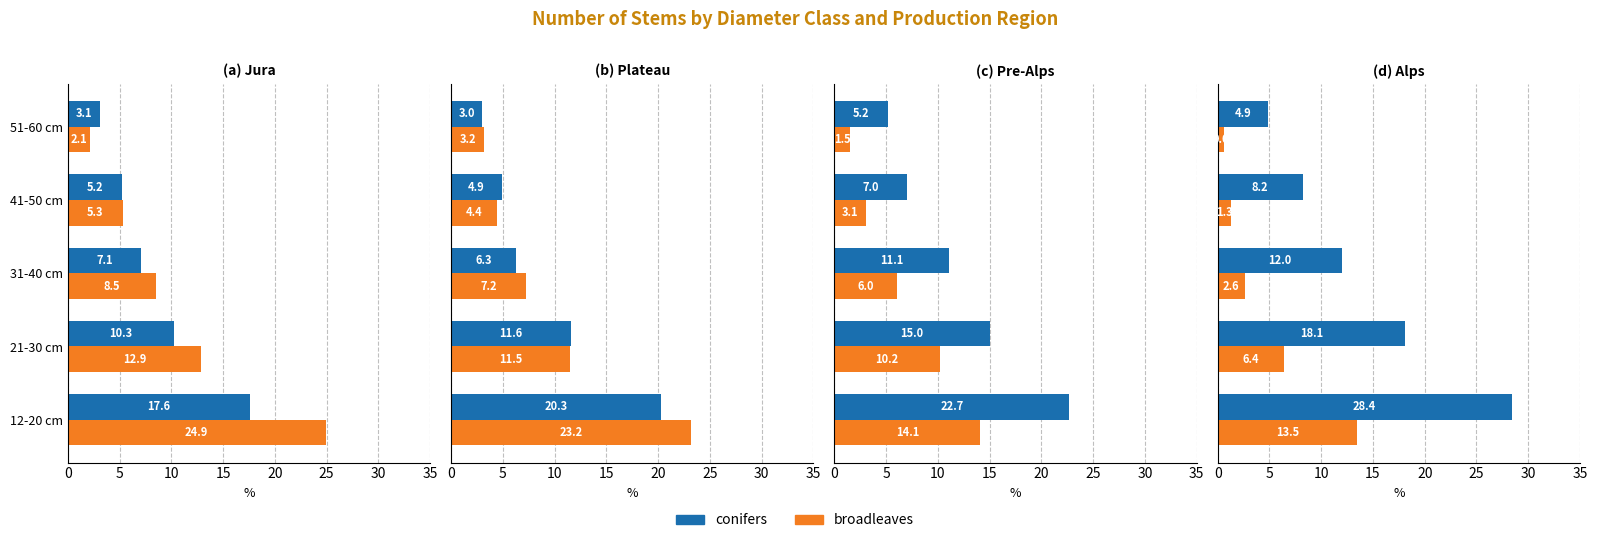

Rank the series by their maximum value, from highest to lowest.

conifers, broadleaves